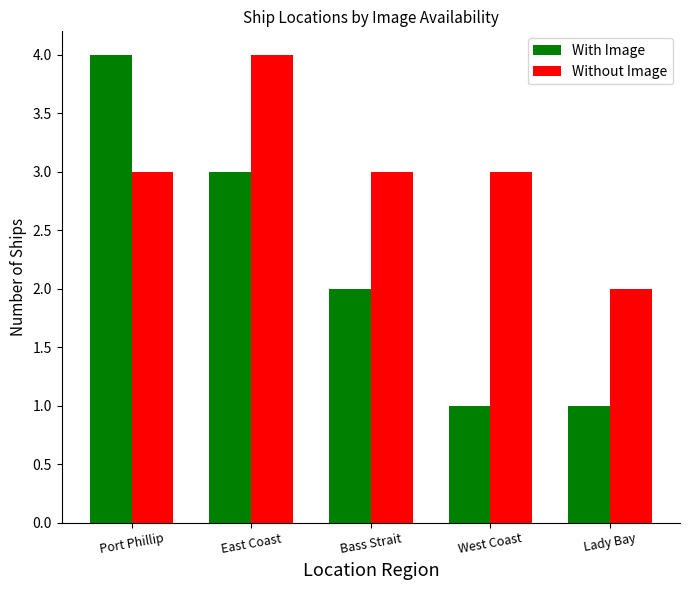

What is the difference between the maximum and minimum values in the Without Image series?

2